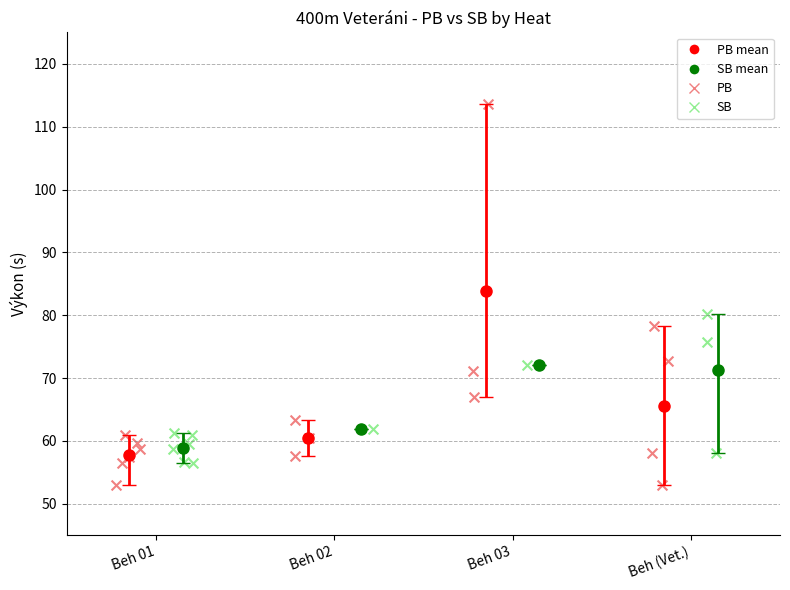

Is the value of SB at Beh 03 greater than the value of PB at Beh 02?

Yes